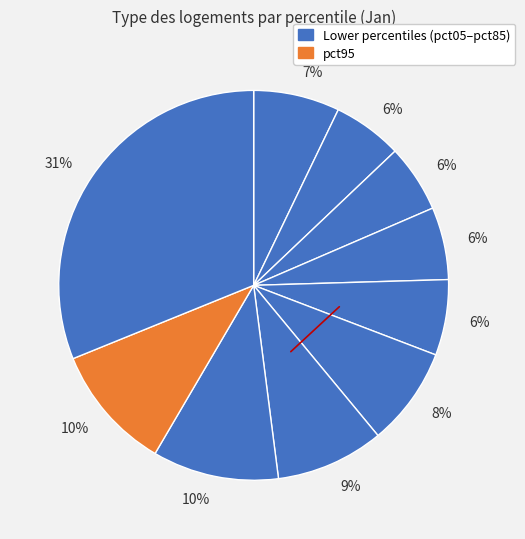

How many slices are in this pie chart?

10